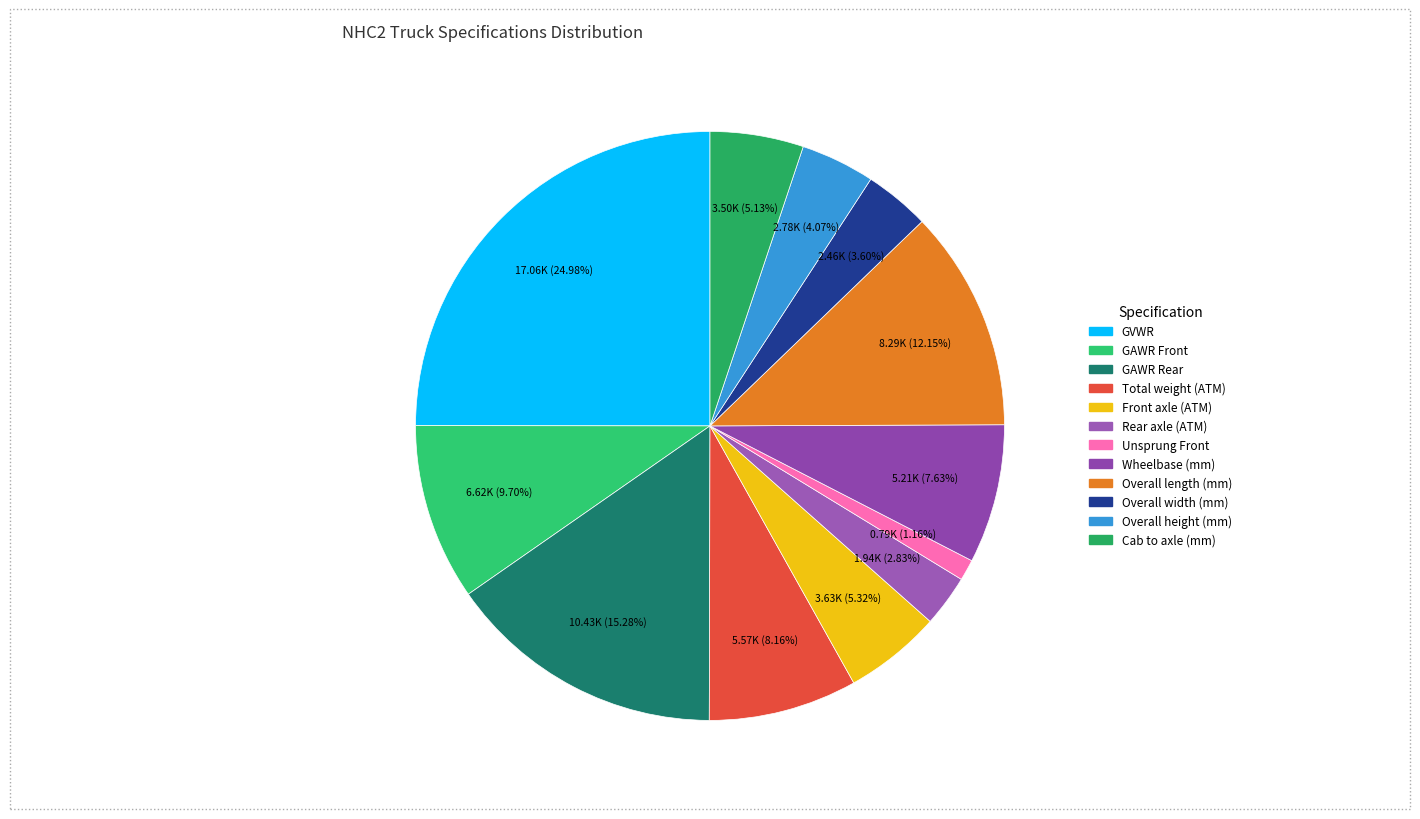

How many slices are in this pie chart?

12